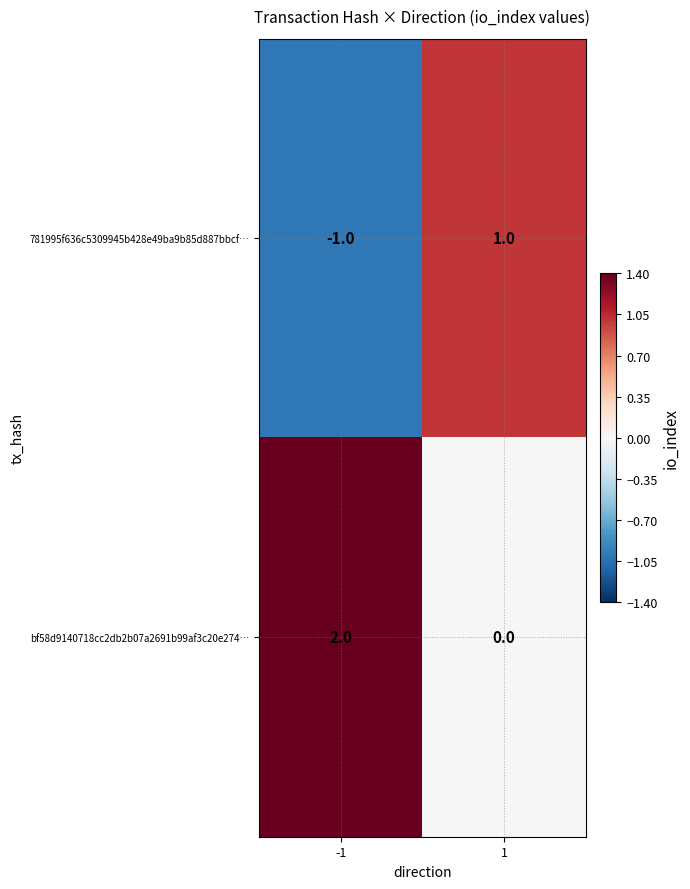

Rank the series at 1 from lowest to highest value.

bf58d9140718cc2db2b07a2691b99af3c20e274…, 781995f636c5309945b428e49ba9b85d887bbcf…